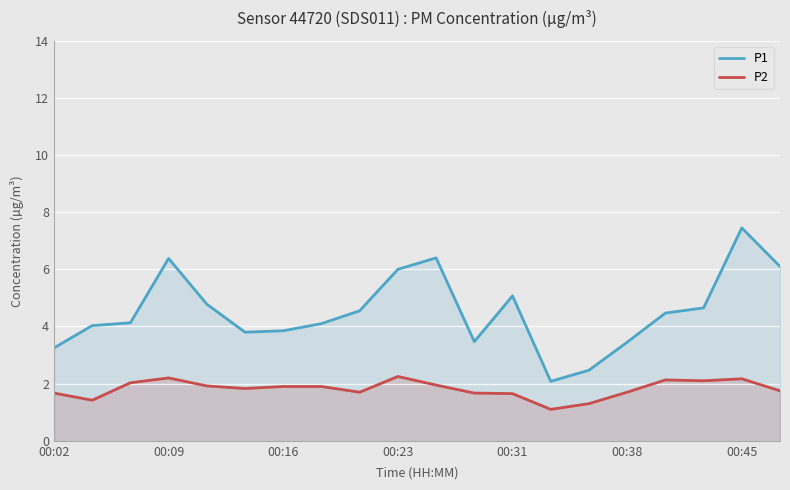

What is the greatest value displayed?

7.5